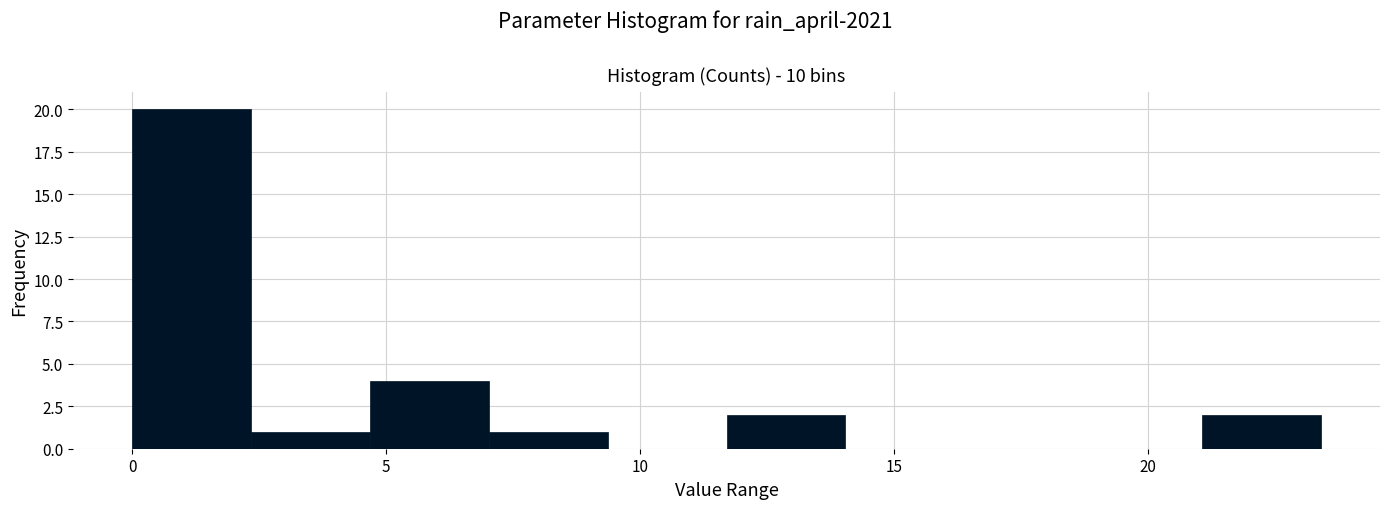

What is the height of the bar covering 4.5 to 7.0 on the x-axis? Neither the bar edges nor the heights are printed on the chart, so give them approximately, as read against the axes.

4